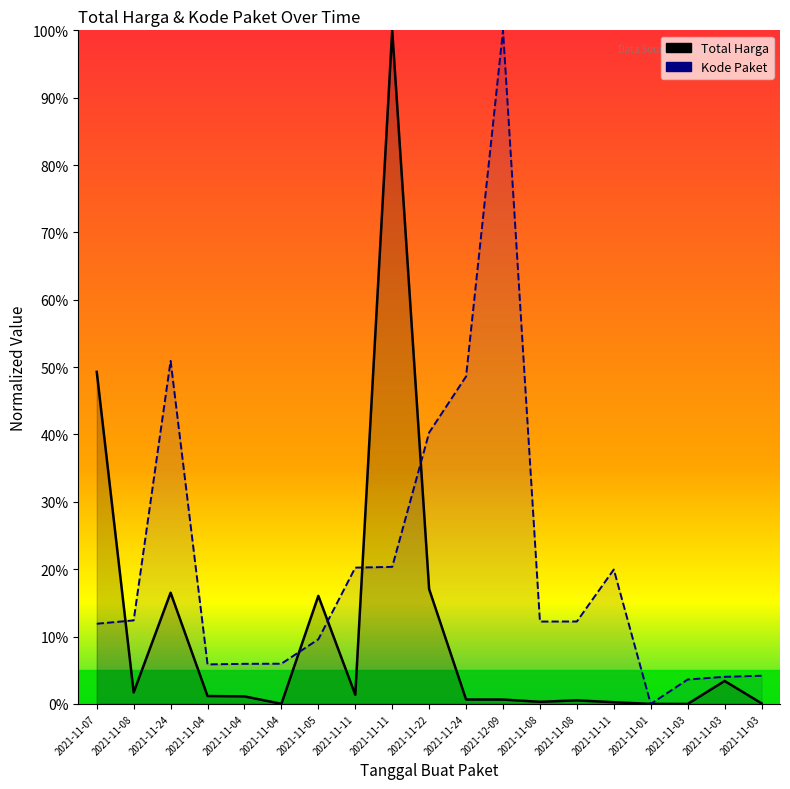

Rank the series at 2021-11-22 from highest to lowest value.

Kode Paket, Total Harga